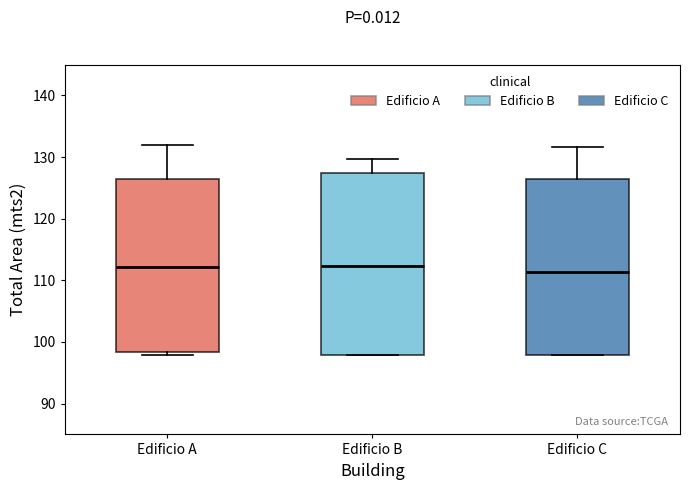

Where is the upper edge of the box for Edificio C on the y-axis? The values are not printed on the chart, so give them approximately, as read against the axis.

126